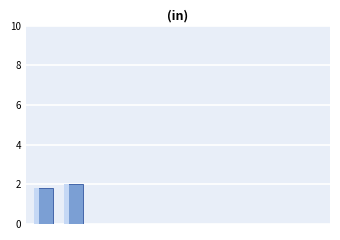

List the labels in order of value, largest first.

1, 0, 2, 3, 4, 5, 6, 7, 8, 9